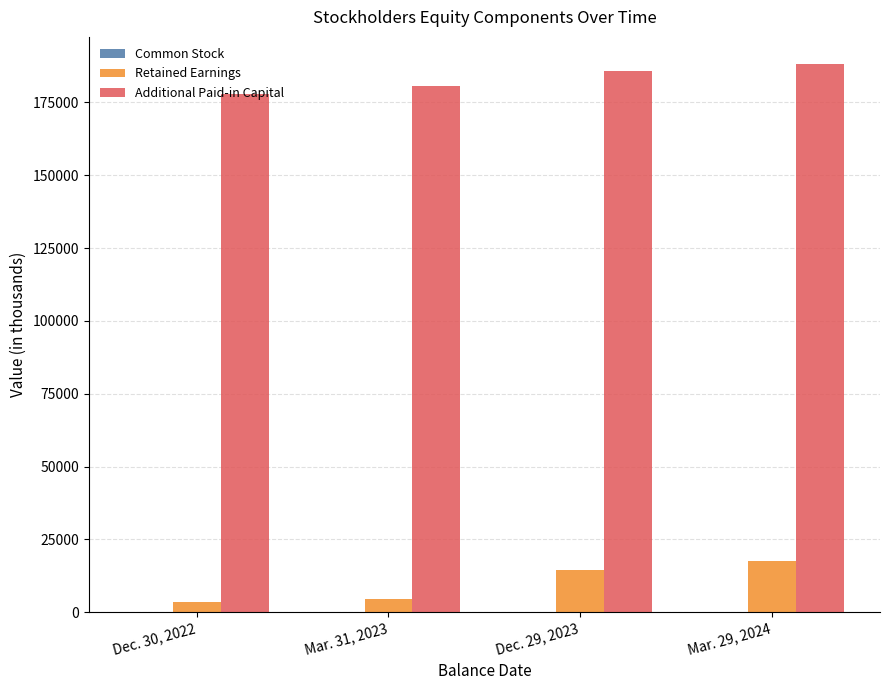

What is the sum of all Retained Earnings values?

40330